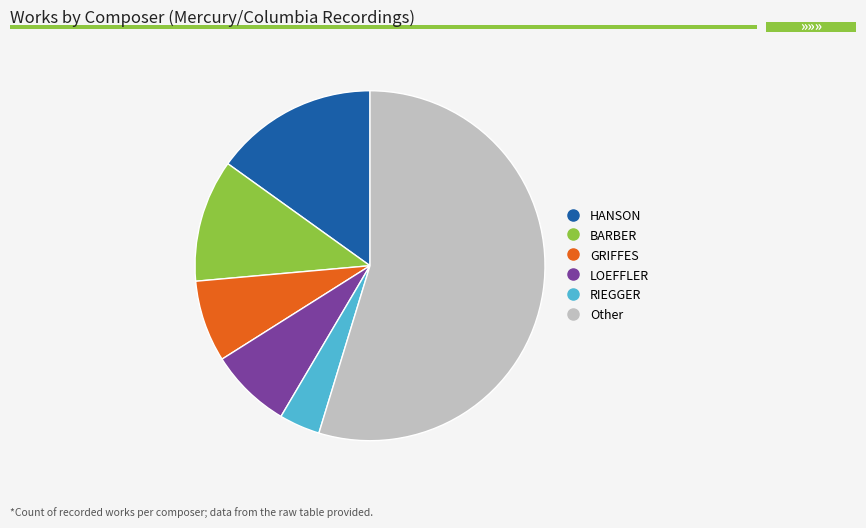

Is there a majority slice in this chart?

Yes